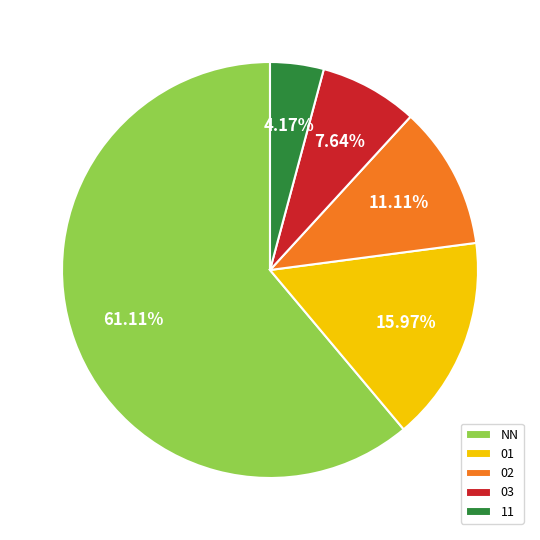

What is the majority slice?

NN